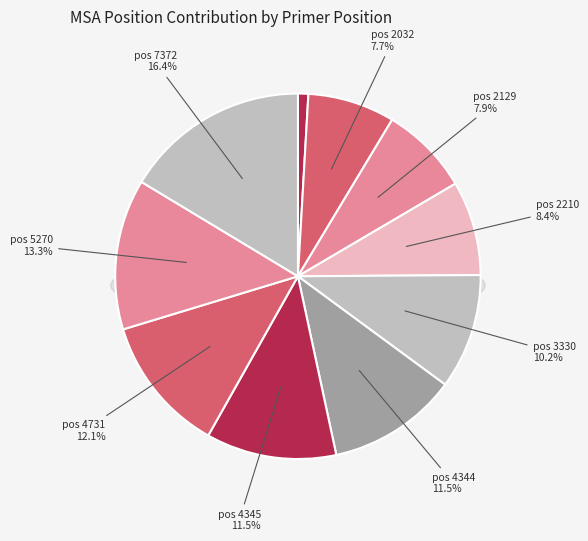

What is the largest slice in the pie chart?

7372